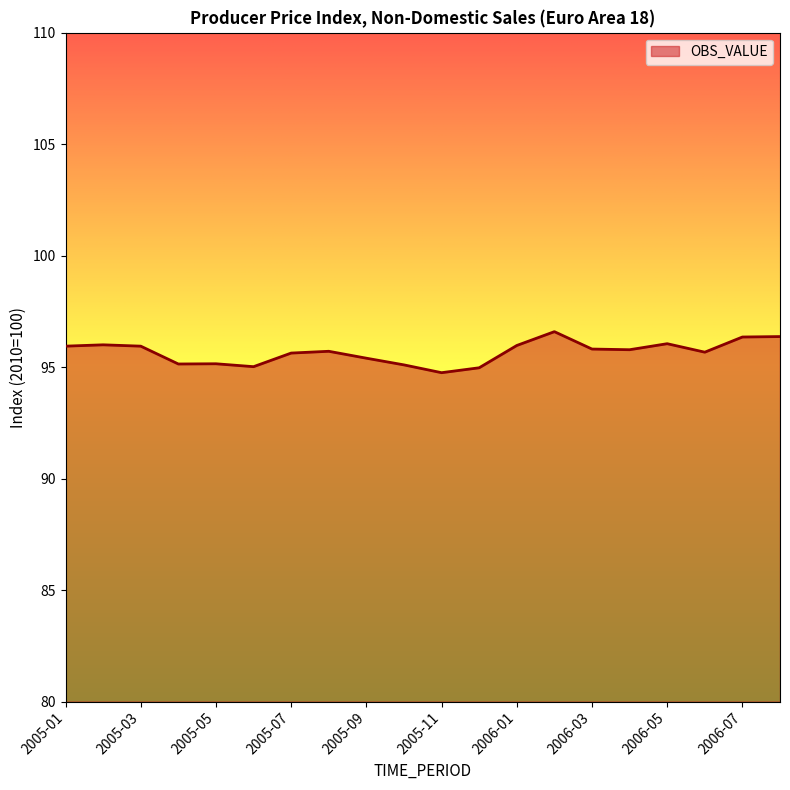

What is the smallest value displayed?

94.8